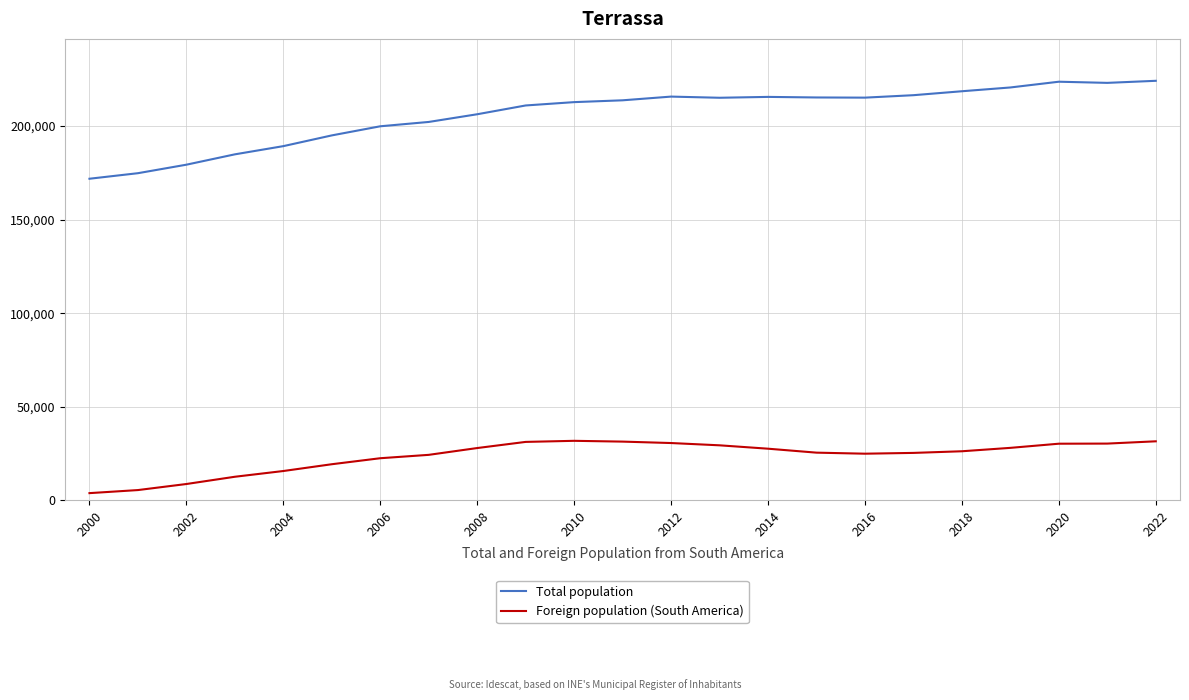

List the series in order of their peak value, highest first.

Total population, Foreign population (South America)